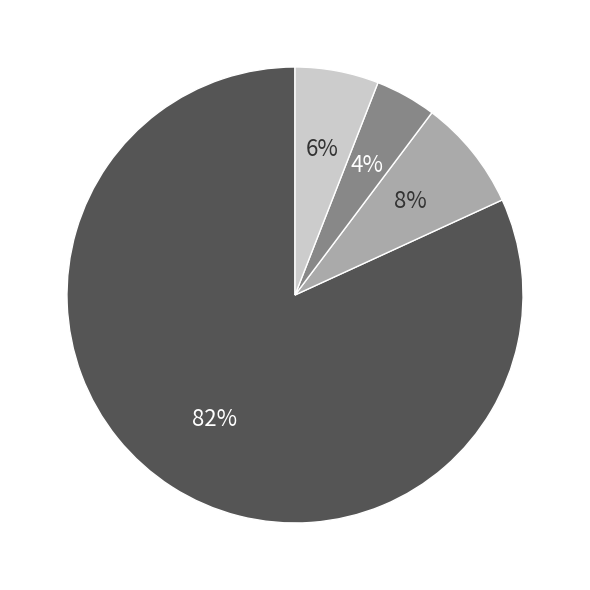

Is there a majority slice in this chart?

Yes